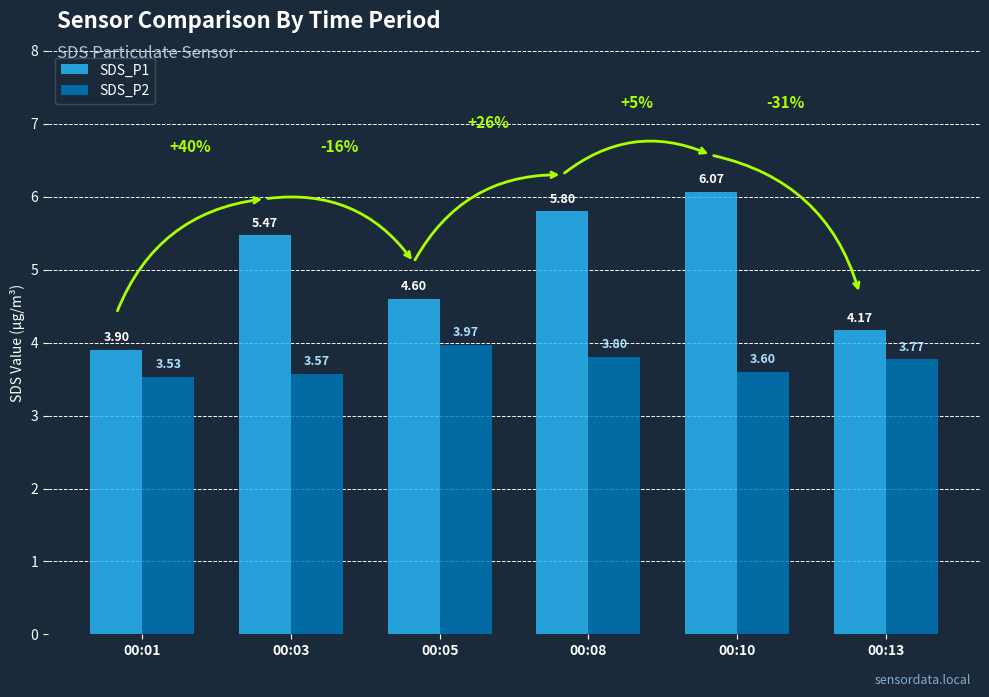

Is the value of SDS_P1 at 00:13 greater than the value of SDS_P2 at 00:03?

Yes